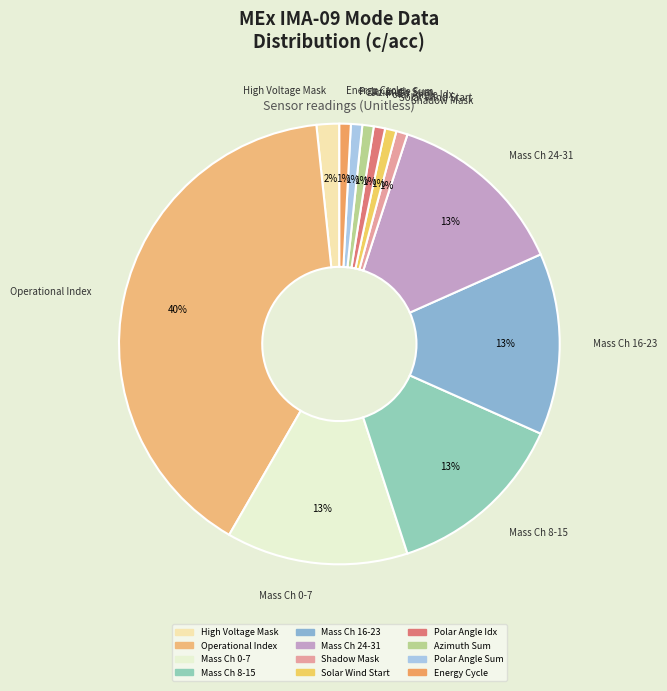

Which slice is the largest?

Operational Index